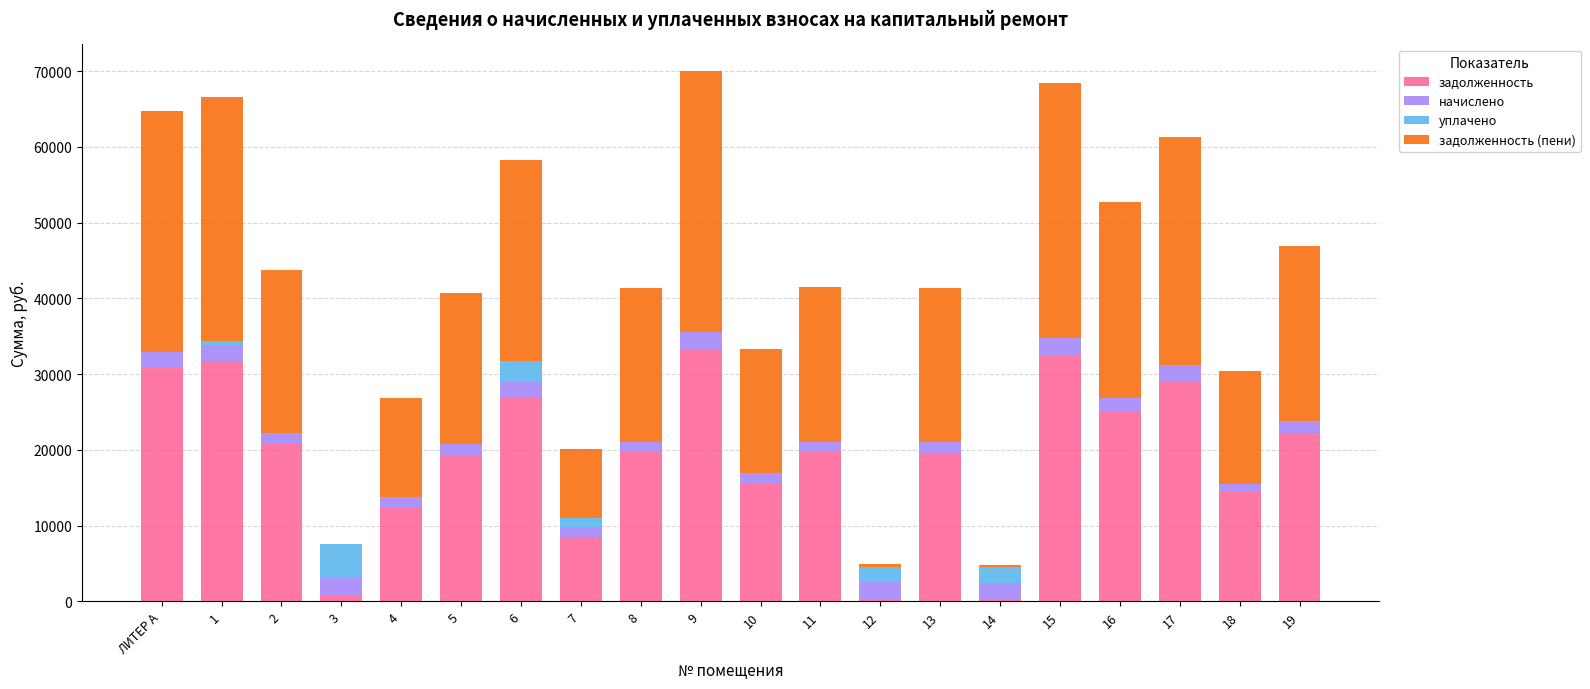

The задолженность series shows 19390.6 at 5. True or false?

True